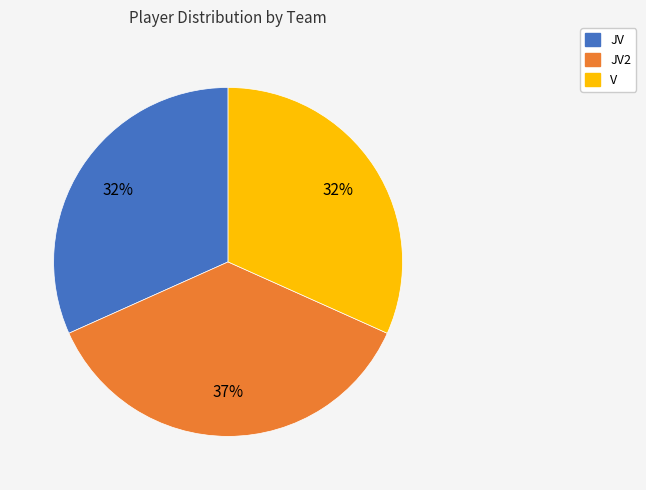

Is there any slice that represents more than half of the pie?

No